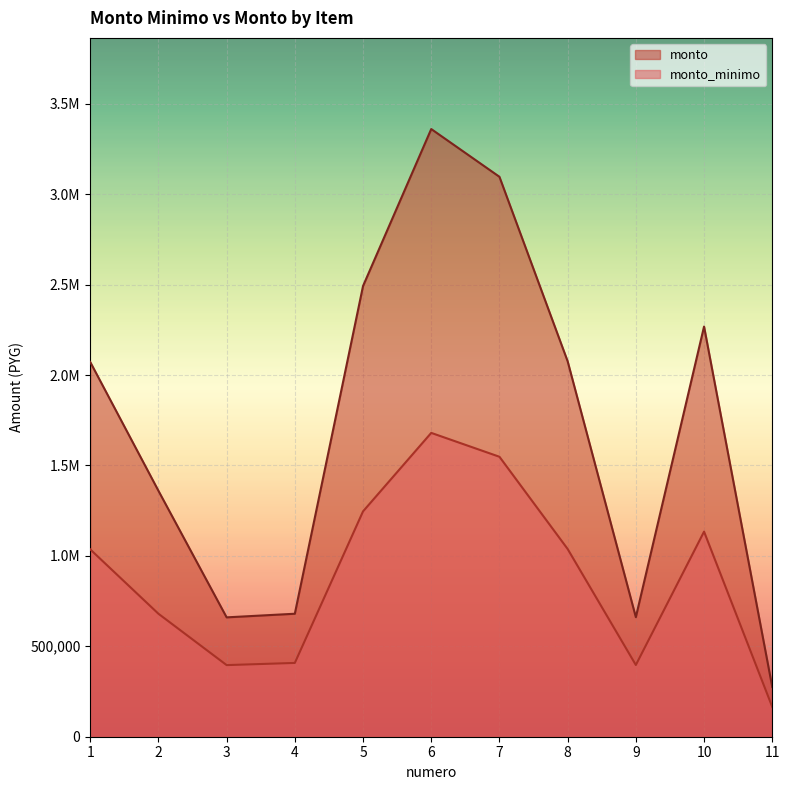

Rank the series by their maximum value, from highest to lowest.

monto, monto_minimo